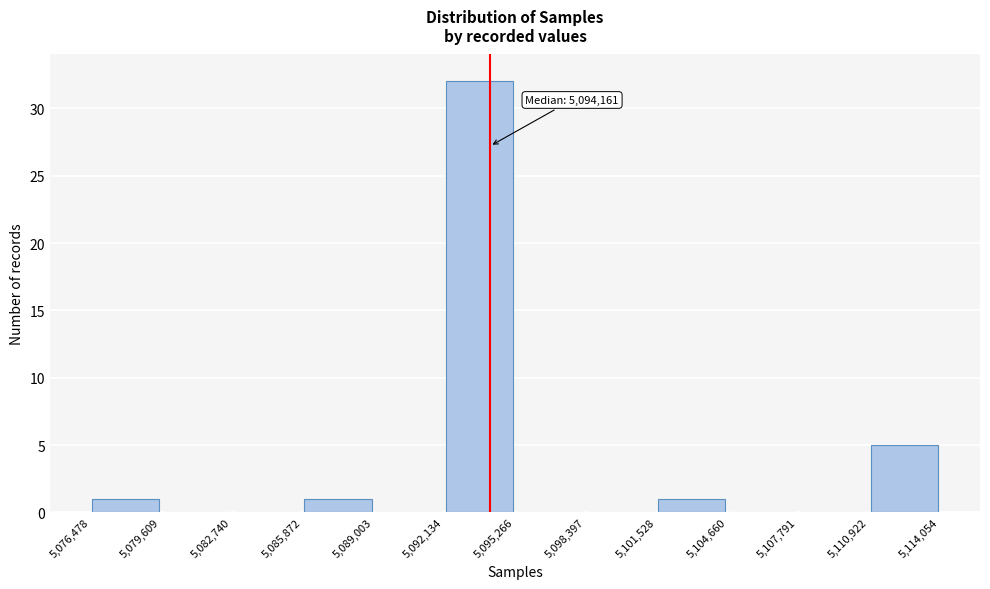

Which range on the x-axis has the tallest bar?

5,092,134 to 5,095,266